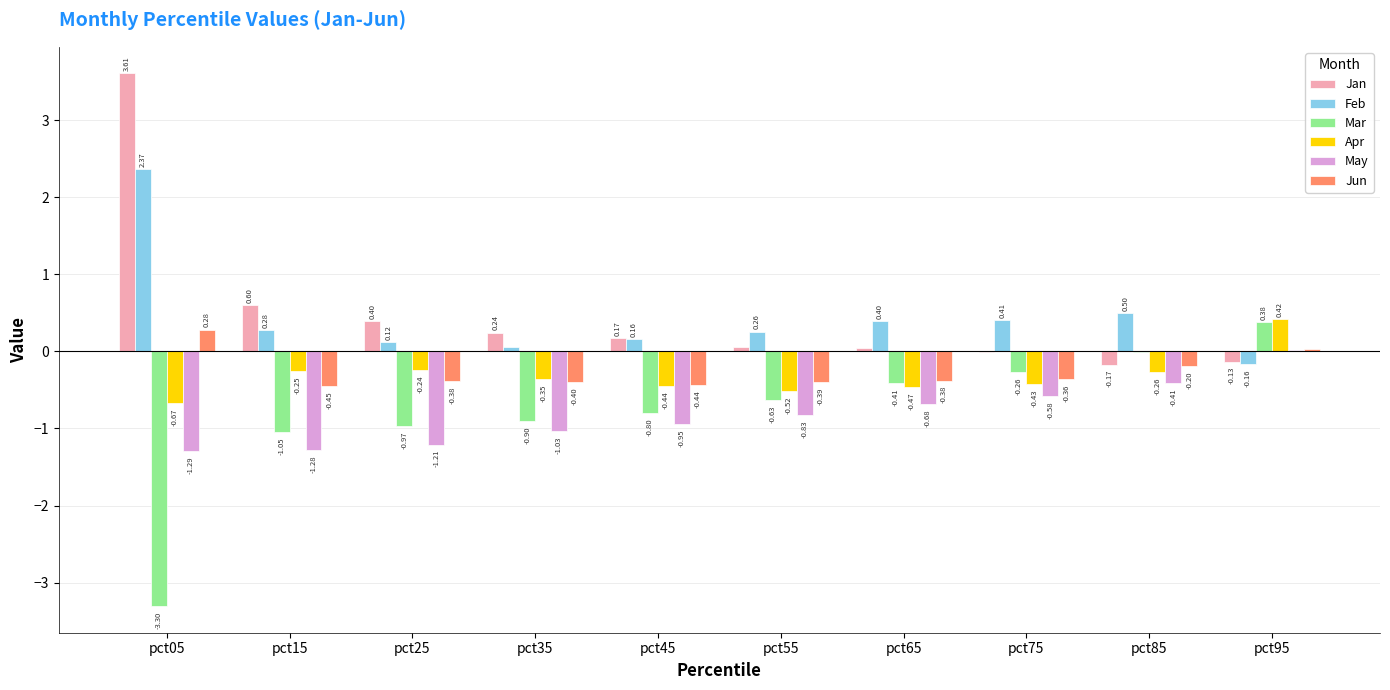

How many groups of bars are there?

10